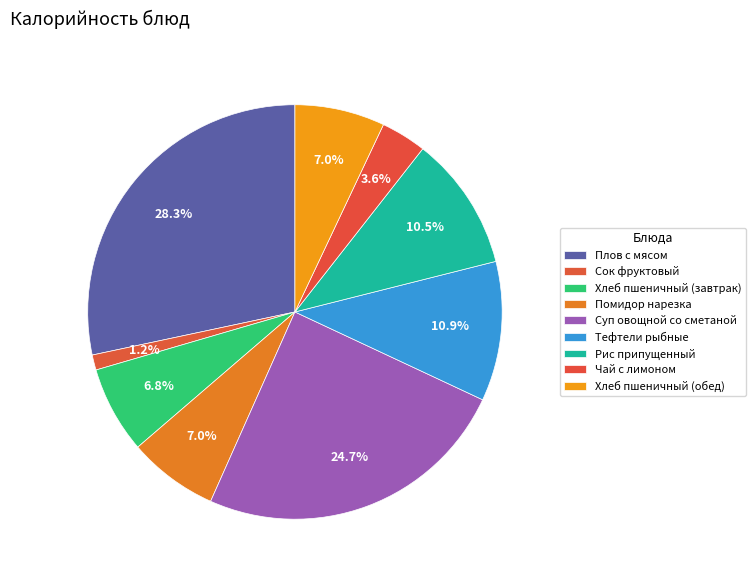

Rank the categories by value from lowest to highest.

Сок фруктовый, Чай с лимоном, Хлеб пшеничный (завтрак), Помидор нарезка, Хлеб пшеничный (обед), Рис припущенный, Тефтели рыбные, Суп овощной со сметаной, Плов с мясом